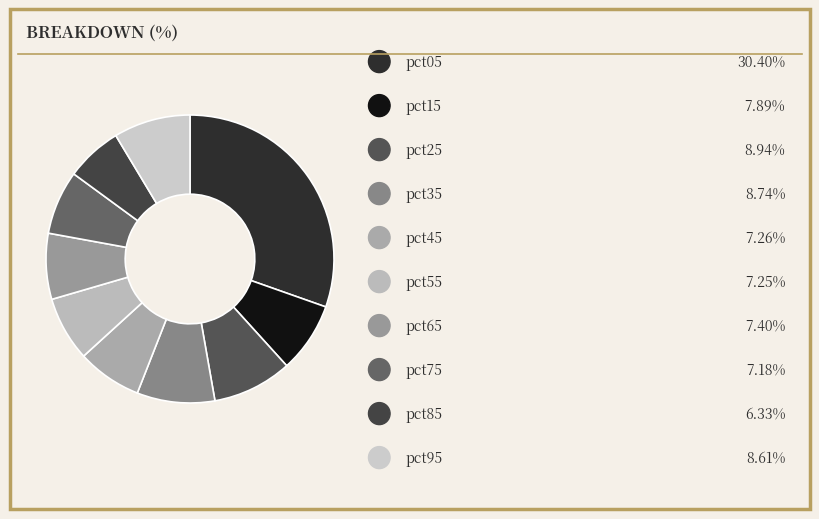

To the nearest percent, what is the difference between the largest and smallest slice percentages?

24%